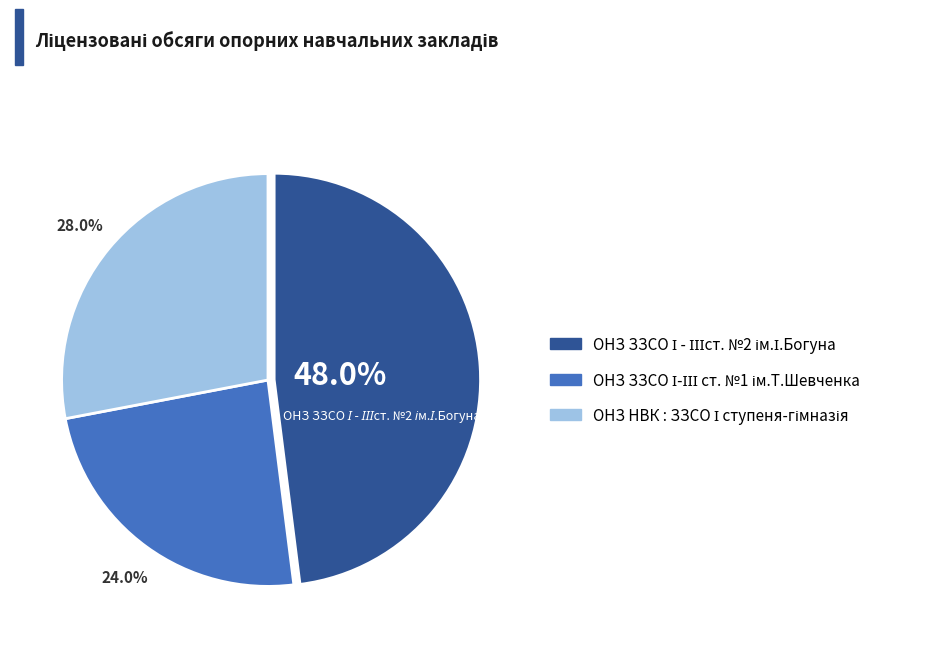

How many slices are in this pie chart?

3